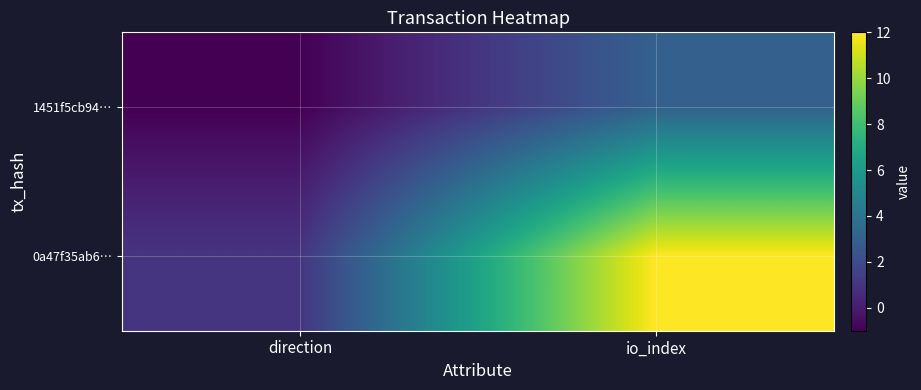

At direction, list the series in order from largest to smallest.

0a47f35ab6…, 1451f5cb94…